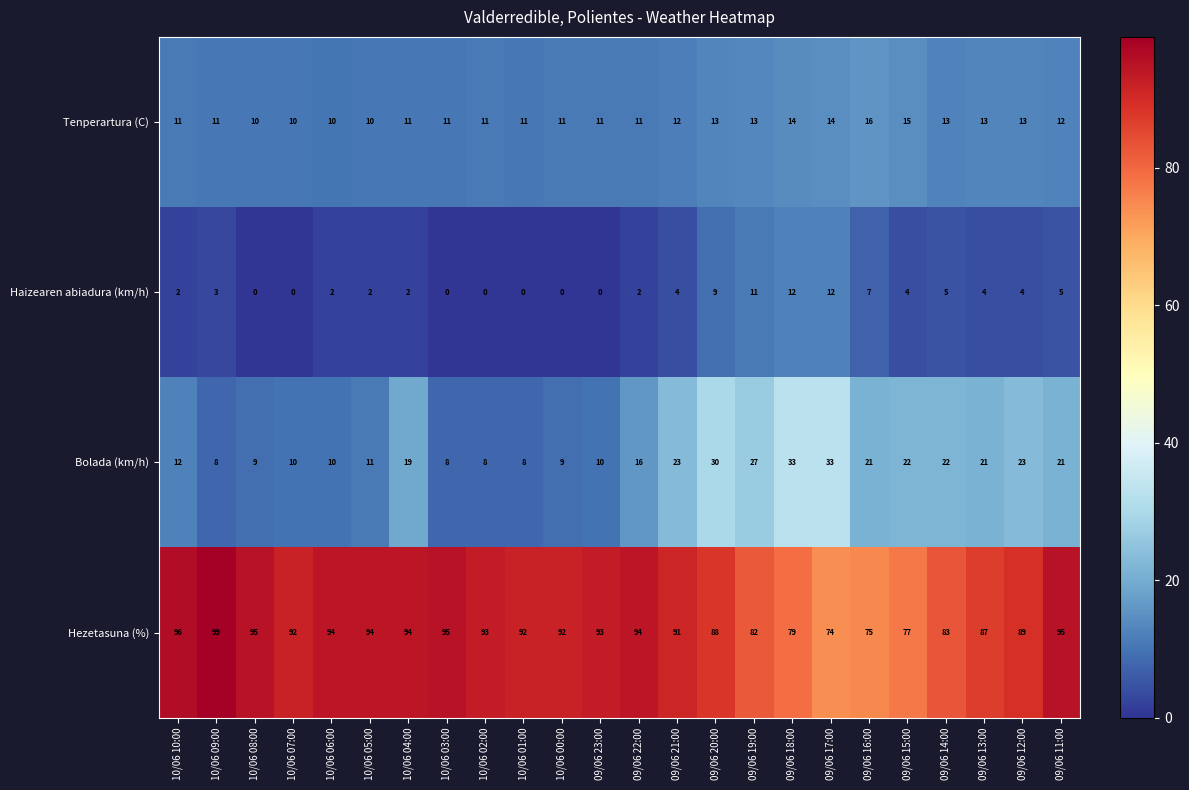

The value of Bolada (km/h) at 09/06 22:00 is 16. True or false?

True